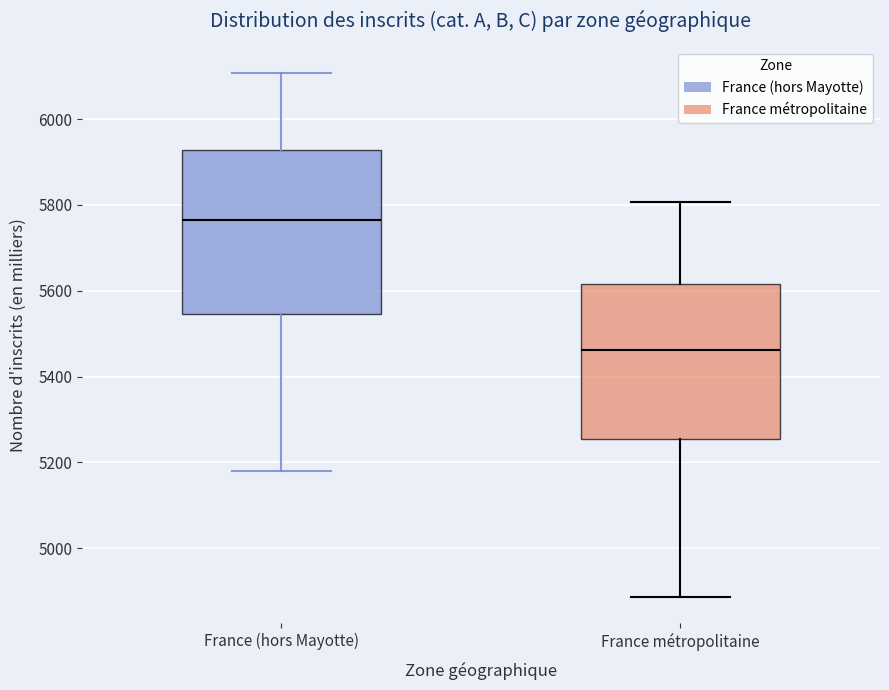

Reading left to right, transcribe this box plot: for each box, give where its median line is, the range the box spans, and where its two whiskers end, as read against the y-axis. The values are not printed on the chart, so give them approximately, as read against the axis.

France (hors Mayotte): median 5760, box 5540 to 5920, whiskers 5180 to 6100
France métropolitaine: median 5460, box 5260 to 5620, whiskers 4880 to 5800